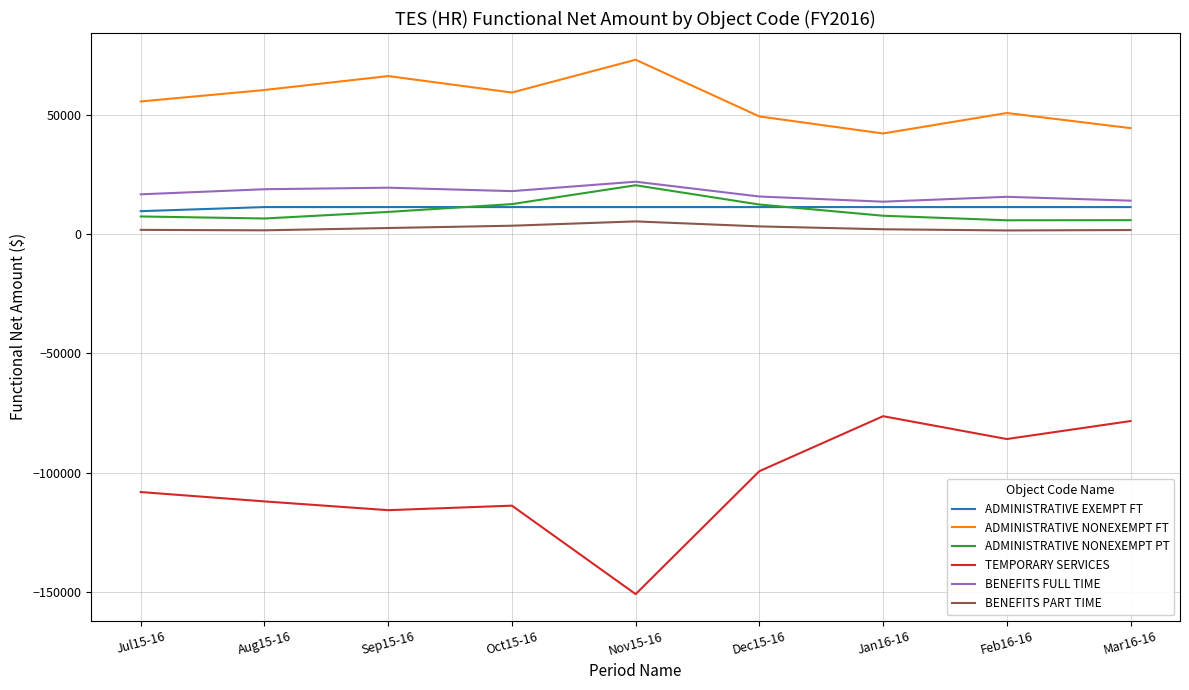

What is the average value of the ADMINISTRATIVE NONEXEMPT FT series?

55590.9